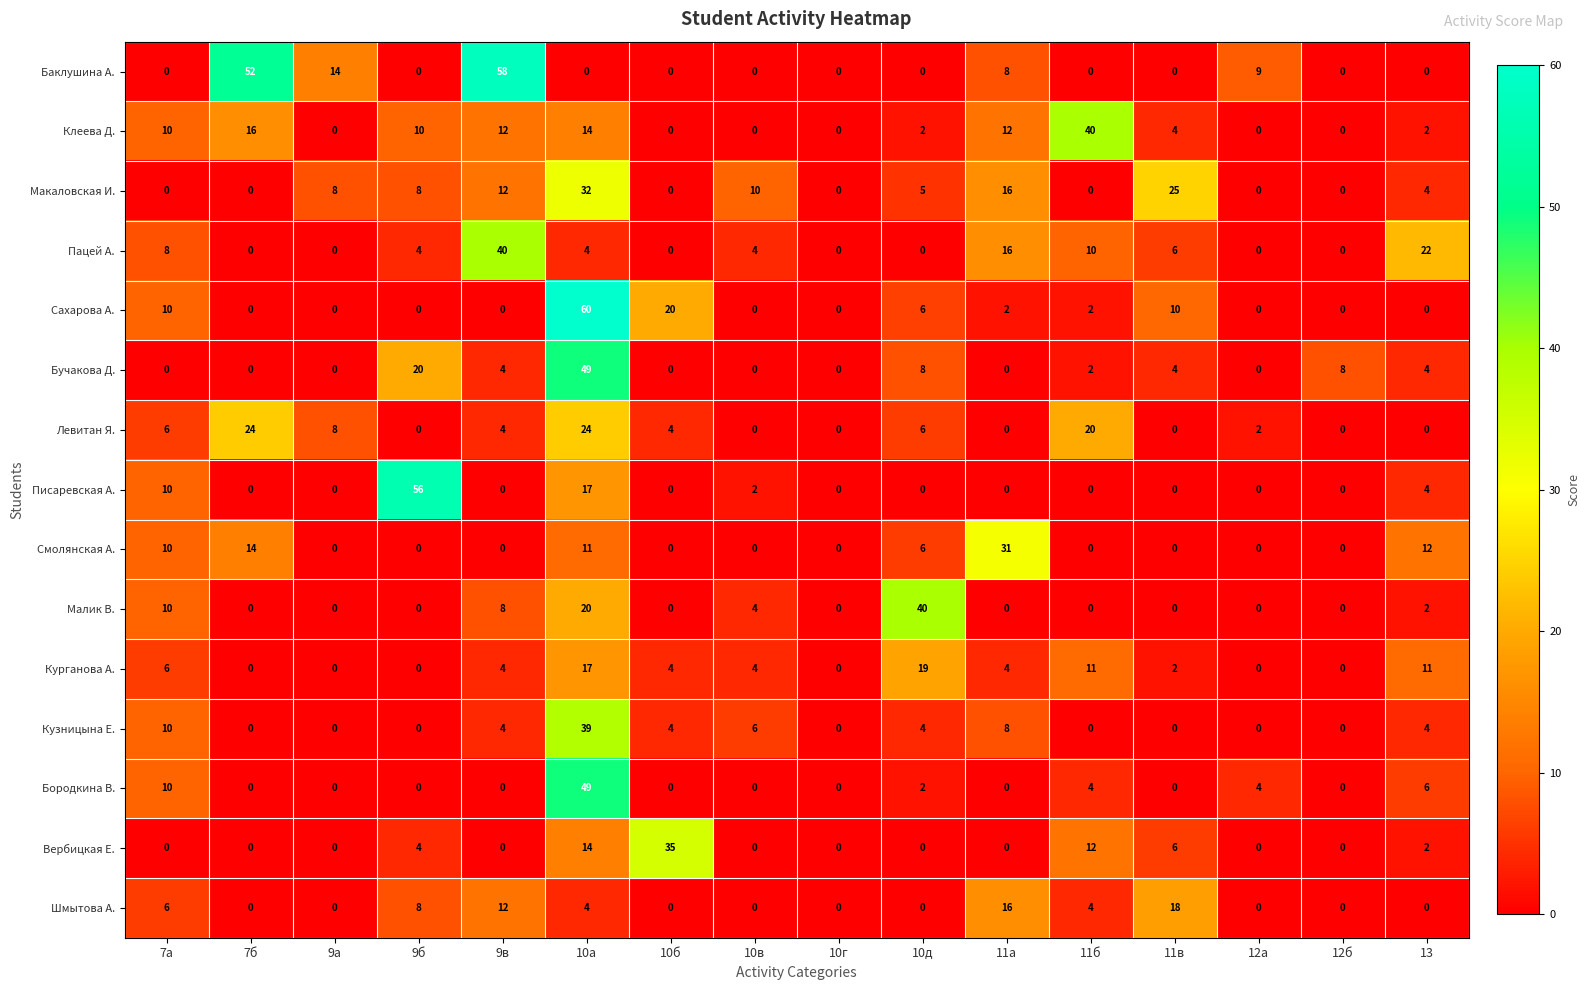

True or false: Бучакова Д. has a value of 7 at 13.

False